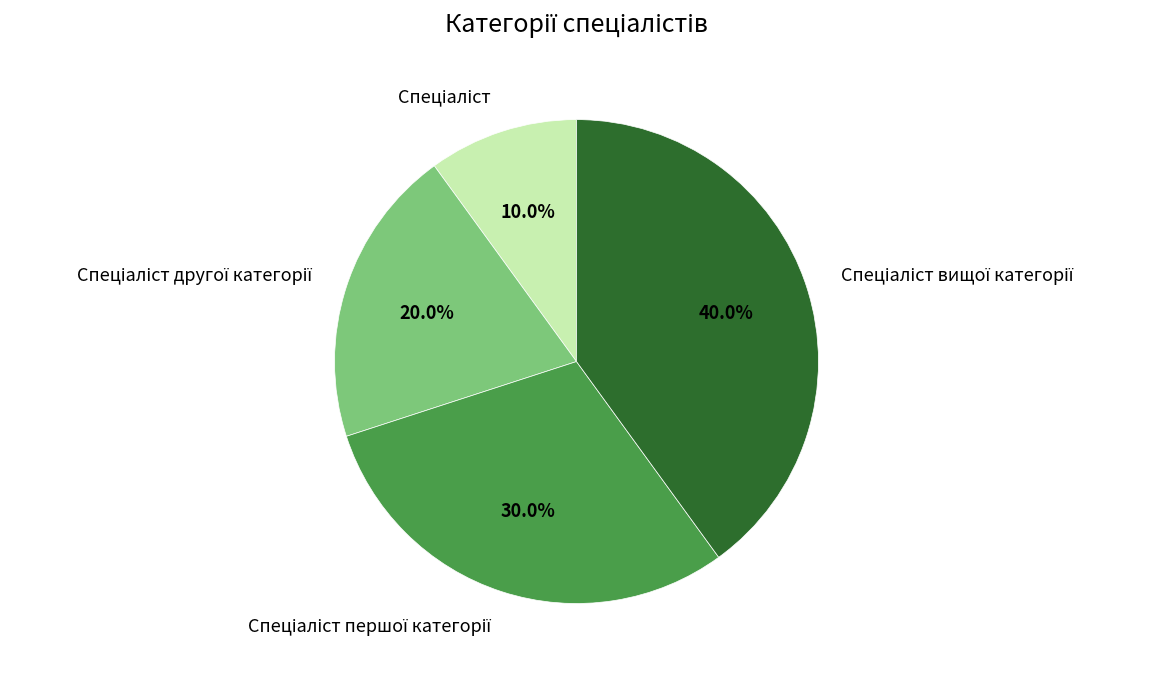

Is there any slice that represents more than half of the pie?

No